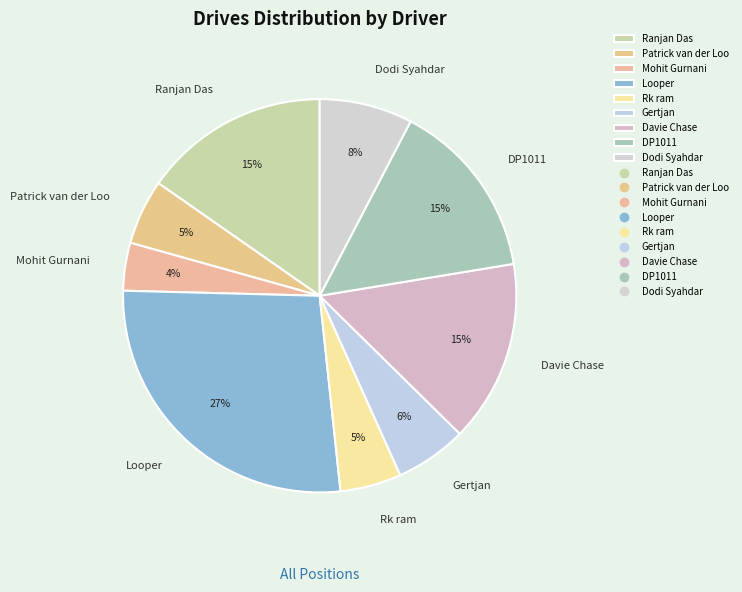

Do Mohit Gurnani and DP1011 together represent more than half of the pie?

No